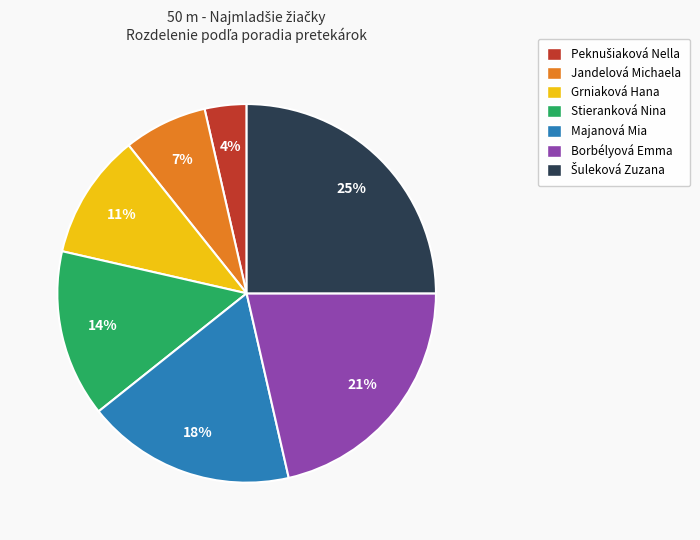

Approximately how many times larger is the value at Stieranková Nina compared to Majanová Mia?

0.8